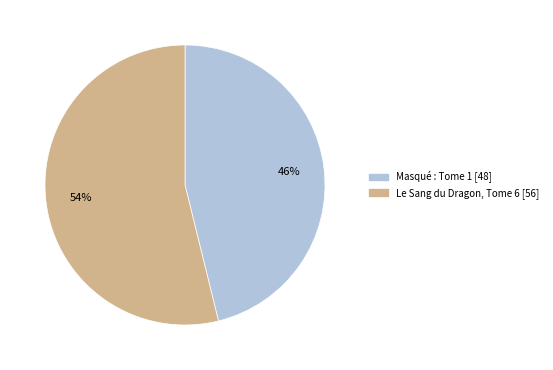

To the nearest percent, what is the difference between the largest and smallest slice percentages?

8%